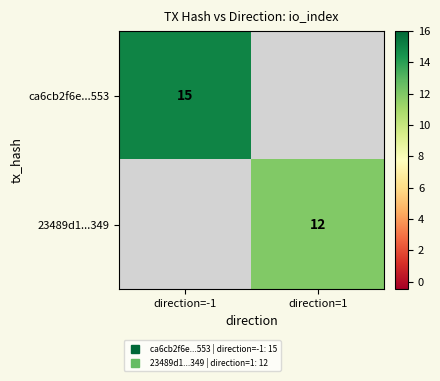

Which series has the widest spread of values?

ca6cb2f6e...553